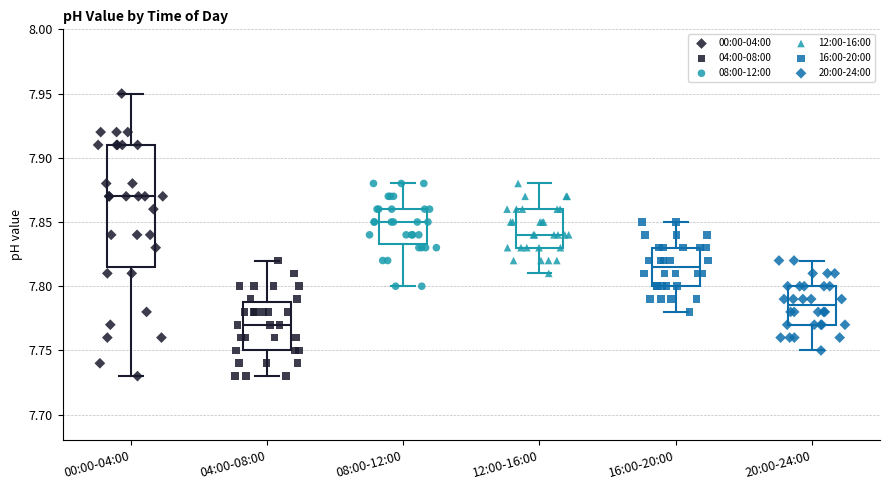

Reading left to right, read every box against the y-axis: the position of its median line, the range the box covers, and the ends of its whiskers. The values are not printed on the chart, so give them approximately, as read against the axis.

00:00-04:00: median 7.870, box 7.815 to 7.910, whiskers 7.730 to 7.950
04:00-08:00: median 7.770, box 7.750 to 7.790, whiskers 7.730 to 7.820
08:00-12:00: median 7.850, box 7.835 to 7.860, whiskers 7.800 to 7.880
12:00-16:00: median 7.840, box 7.830 to 7.860, whiskers 7.810 to 7.880
16:00-20:00: median 7.815, box 7.800 to 7.830, whiskers 7.780 to 7.850
20:00-24:00: median 7.785, box 7.770 to 7.800, whiskers 7.750 to 7.820